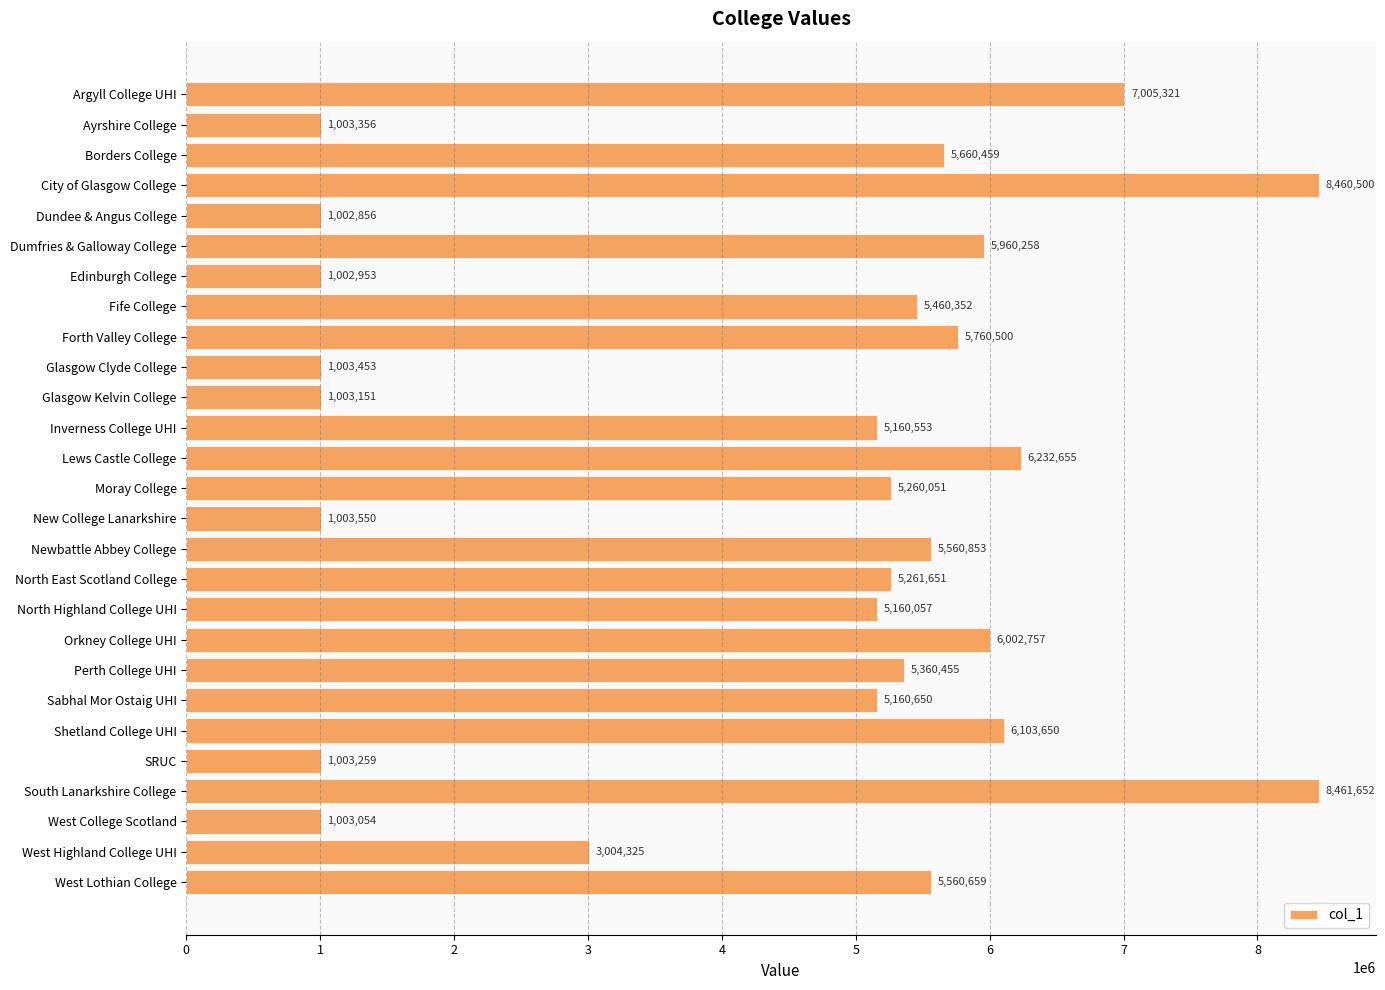

List the labels in order of value, smallest first.

Dundee & Angus College, Edinburgh College, West College Scotland, Glasgow Kelvin College, SRUC, Ayrshire College, Glasgow Clyde College, New College Lanarkshire, West Highland College UHI, North Highland College UHI, Inverness College UHI, Sabhal Mor Ostaig UHI, Moray College, North East Scotland College, Perth College UHI, Fife College, West Lothian College, Newbattle Abbey College, Borders College, Forth Valley College, Dumfries & Galloway College, Orkney College UHI, Shetland College UHI, Lews Castle College, Argyll College UHI, City of Glasgow College, South Lanarkshire College